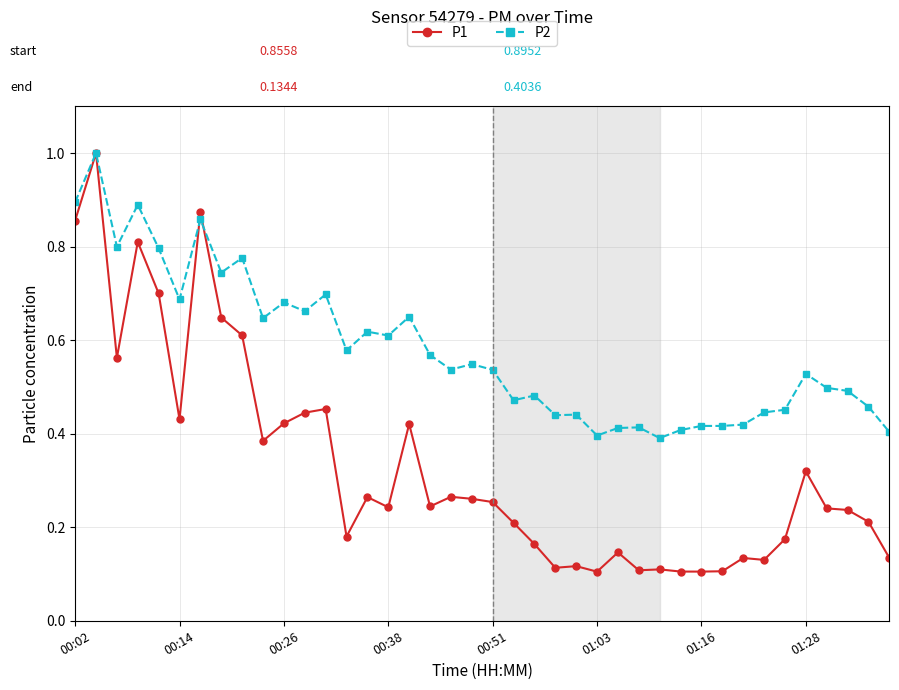

True or false: P2 has more than 2 points higher than both neighbors.

True